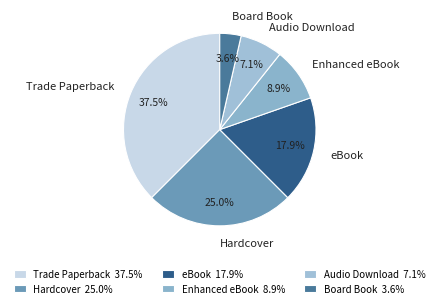

True or false: Audio Download accounts for 1% of the total.

False